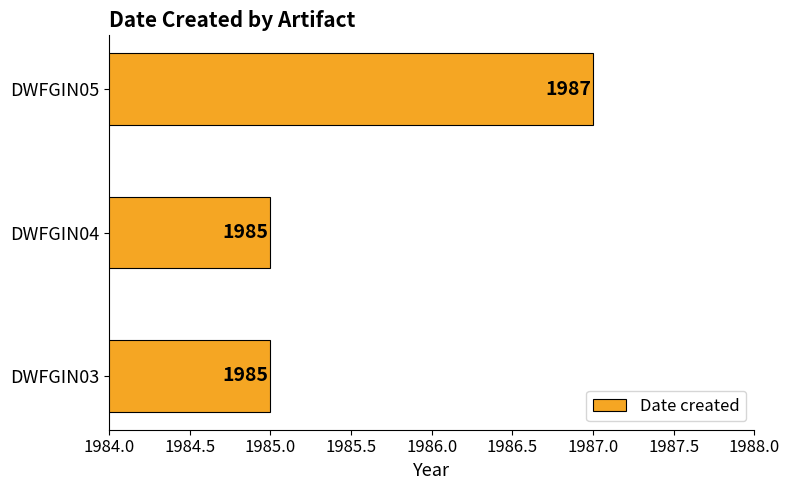

What is the greatest value displayed?

1987